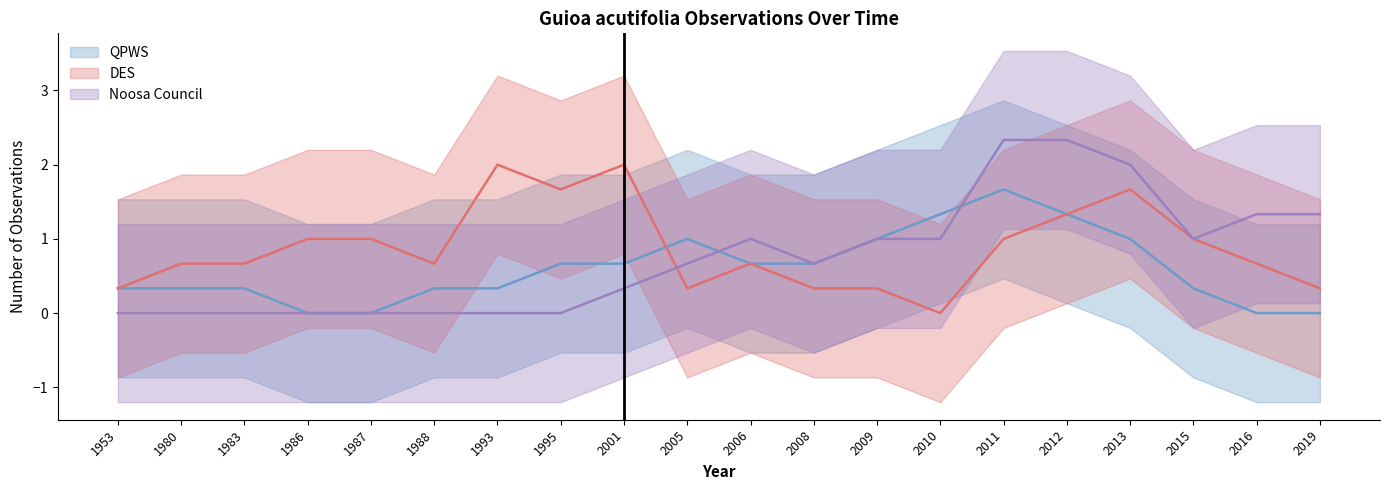

Reading left to right, transcribe all the data shown in this chart.

QPWS (line): 1953=0.3	1980=0.3	1983=0.3	1986=0.0	1987=0.0	1988=0.3	1993=0.3	1995=0.7	2001=0.7	2005=1.0	2006=0.7	2008=0.7	2009=1.0	2010=1.3	2011=1.7	2012=1.3	2013=1.0	2015=0.3	2016=0.0	2019=0.0
DES (line): 1953=0.3	1980=0.7	1983=0.7	1986=1.0	1987=1.0	1988=0.7	1993=2.0	1995=1.7	2001=2.0	2005=0.3	2006=0.7	2008=0.3	2009=0.3	2010=0.0	2011=1.0	2012=1.3	2013=1.7	2015=1.0	2016=0.7	2019=0.3
Noosa Council (line): 1953=0.0	1980=0.0	1983=0.0	1986=0.0	1987=0.0	1988=0.0	1993=0.0	1995=0.0	2001=0.3	2005=0.7	2006=1.0	2008=0.7	2009=1.0	2010=1.0	2011=2.3	2012=2.3	2013=2.0	2015=1.0	2016=1.3	2019=1.3